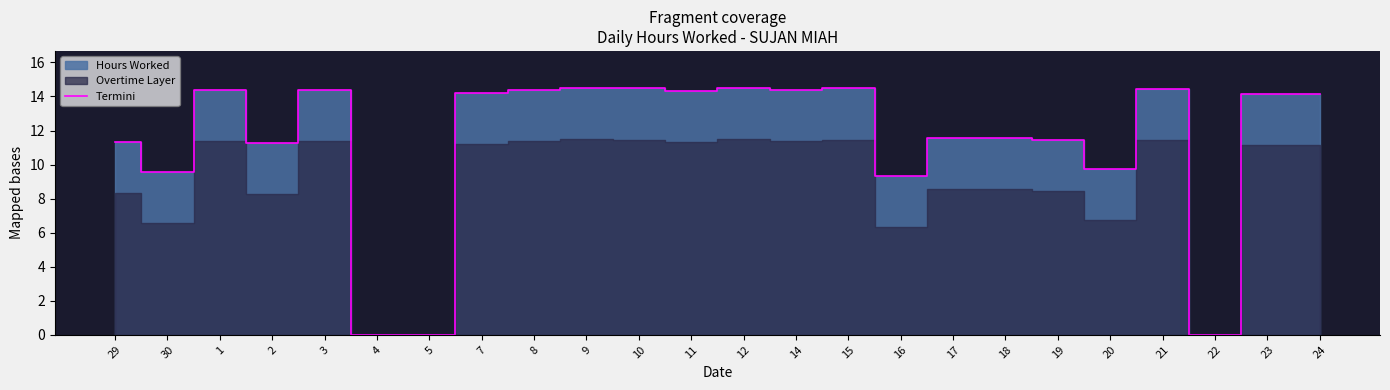

What is the value of the 10th point from the left?

14.5